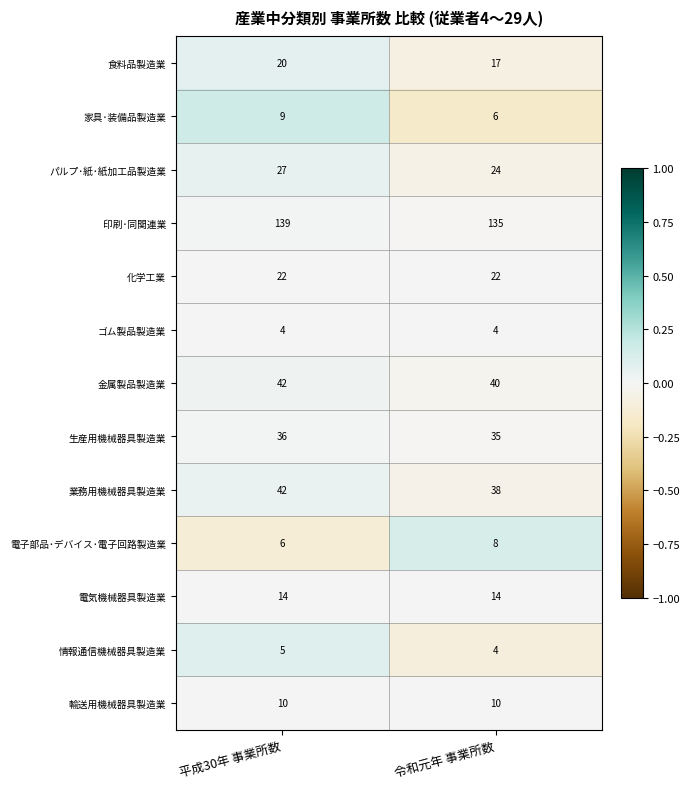

What is the total value across all series at 令和元年 事業所数?

357